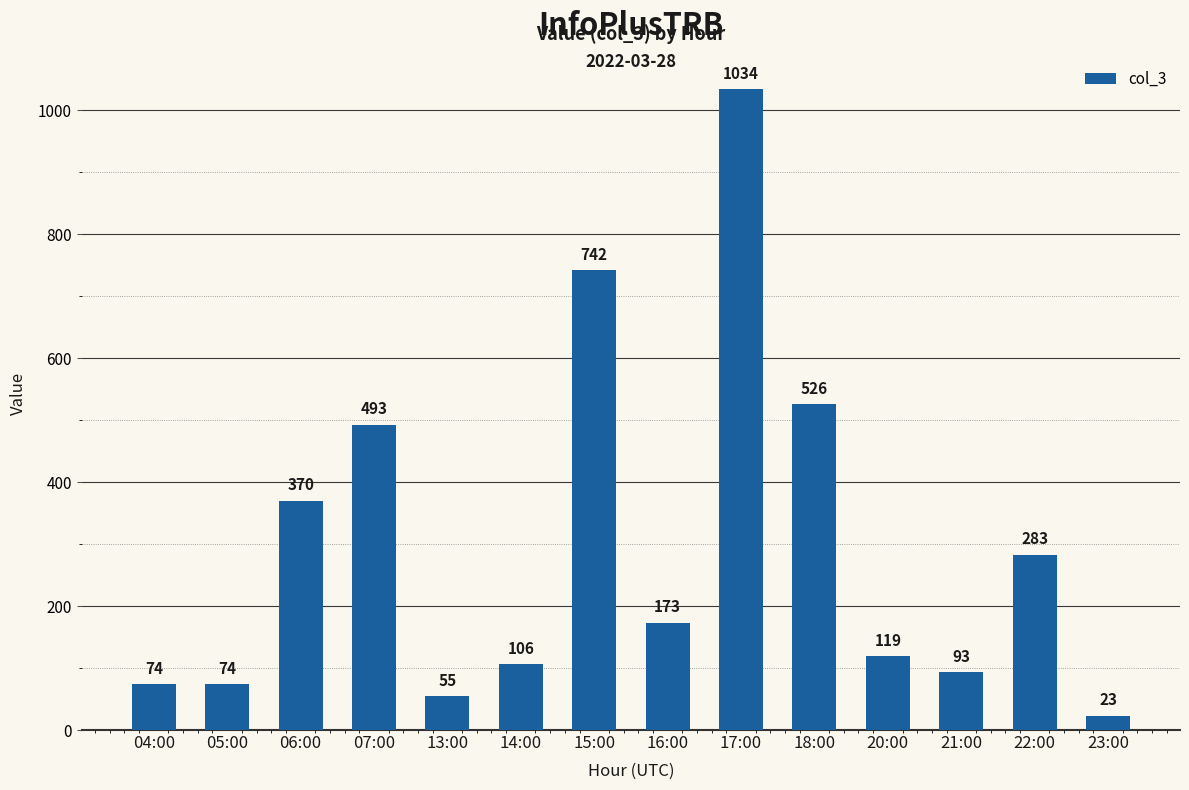

Approximately how many times larger is the value at 22:00 compared to 16:00?

1.6